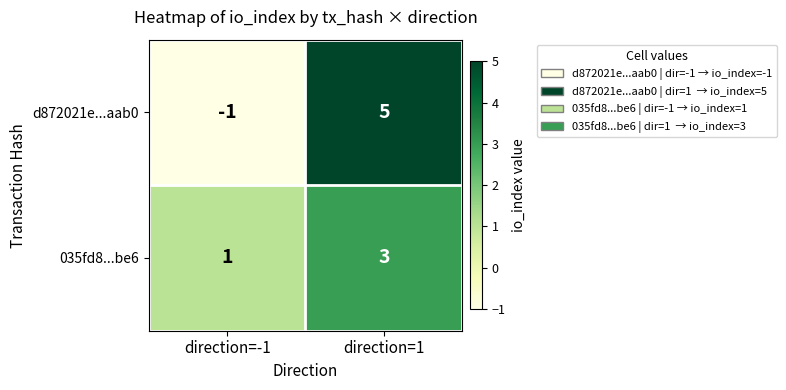

Reading right to left, what are all the values shown in this chart?

d872021e...aab0: direction=1=5	direction=-1=-1
035fd8...be6: direction=1=3	direction=-1=1